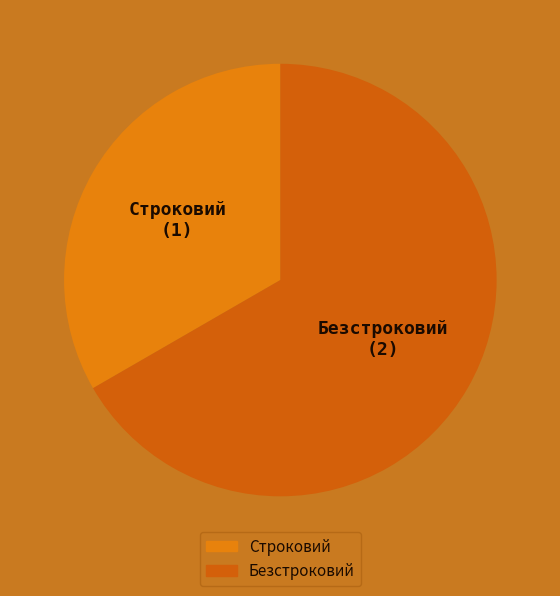

What is the ratio of the value at Строковий to the value at Безстроковий?

0.5